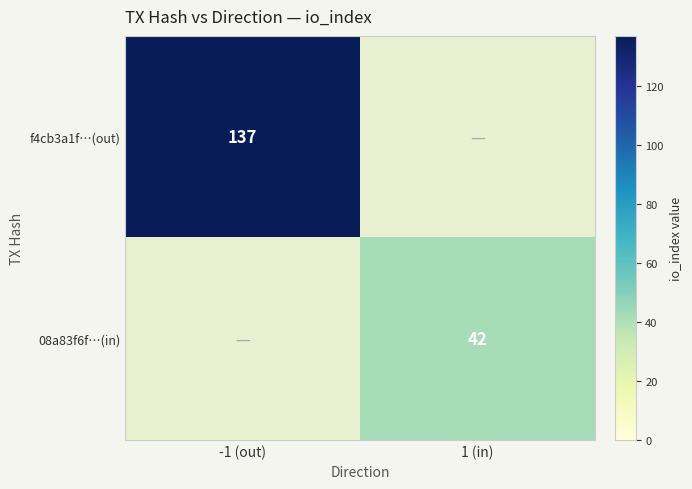

Which category has the lowest value across all series?

1 (in)